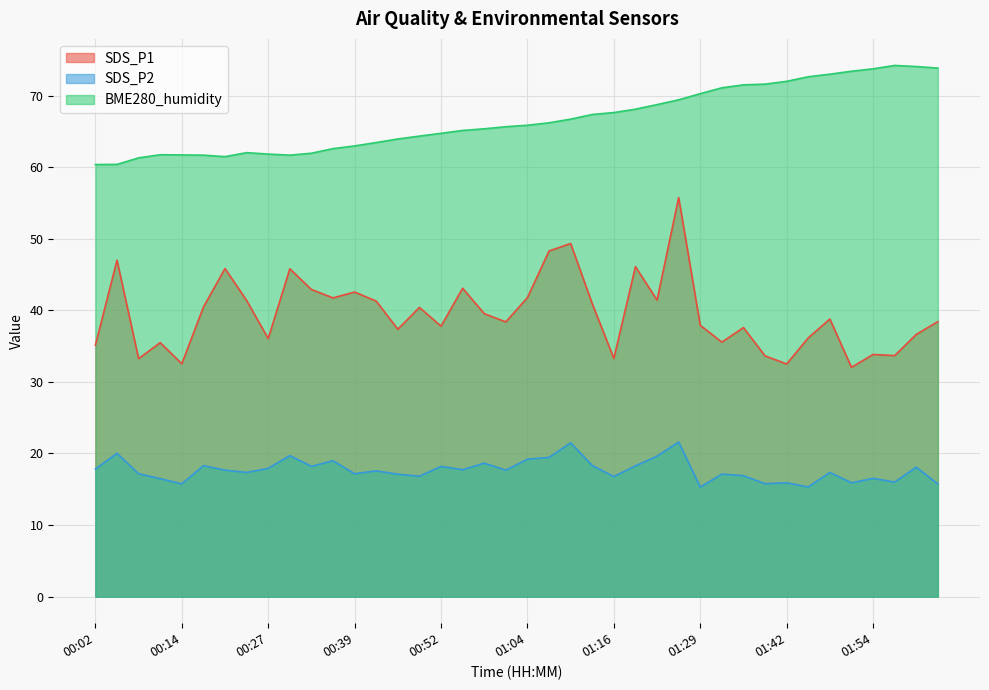

What is the total value across all series at 00:02?

113.3